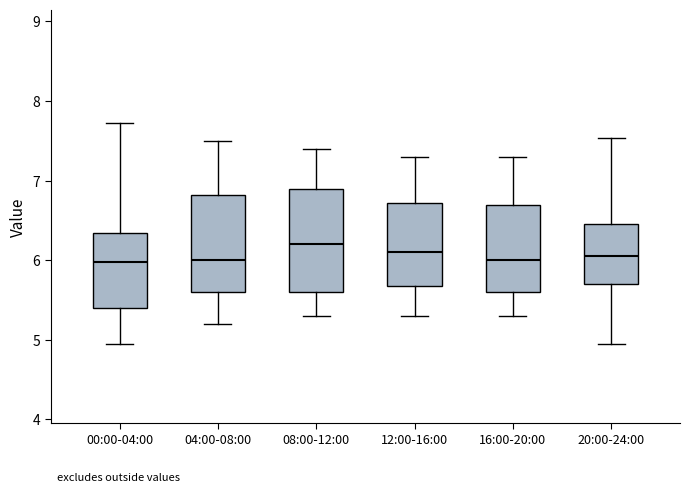

Where does the upper whisker of the box for 16:00-20:00 end on the y-axis? The values are not printed on the chart, so give them approximately, as read against the axis.

7.3